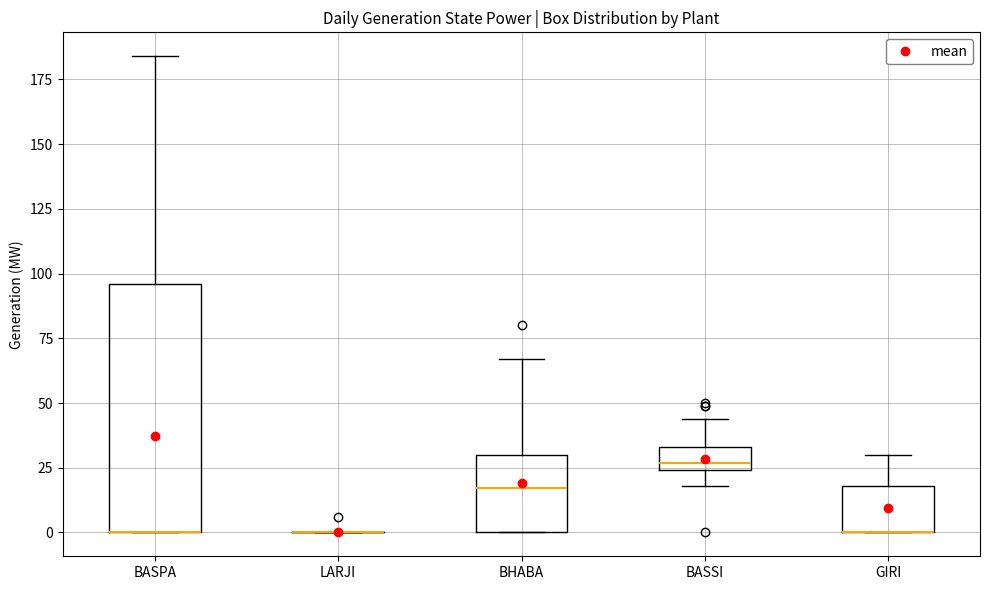

Where does the upper whisker of the box for BASPA end on the y-axis? The values are not printed on the chart, so give them approximately, as read against the axis.

185